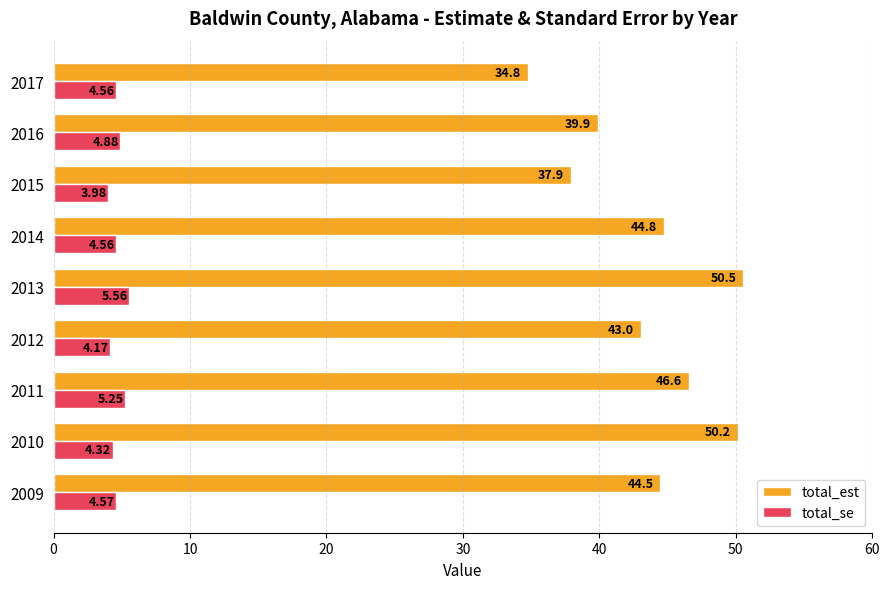

What is the difference between the maximum and minimum values in the total_se series?

1.6